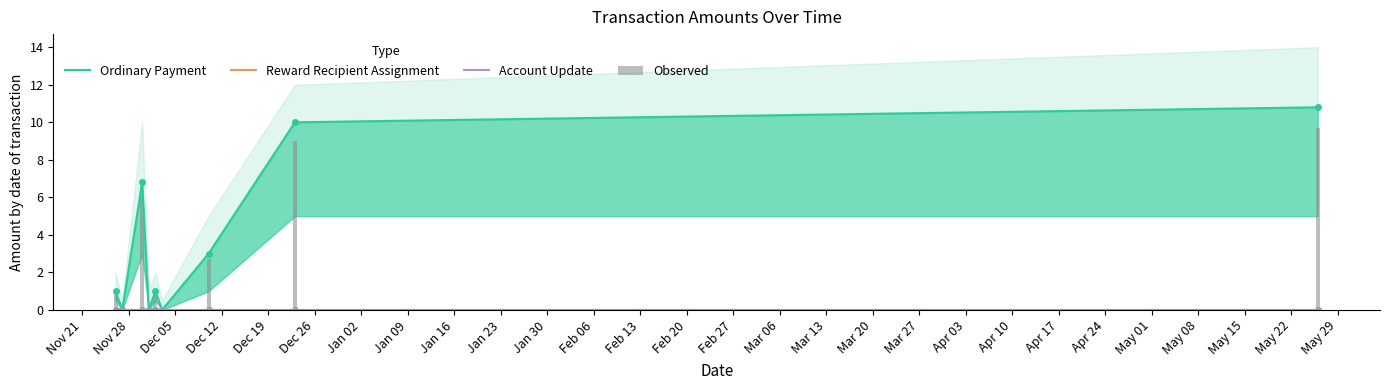

List the series in order of their peak value, lowest first.

Reward Recipient Assignment, Account Update, Observed, Ordinary Payment